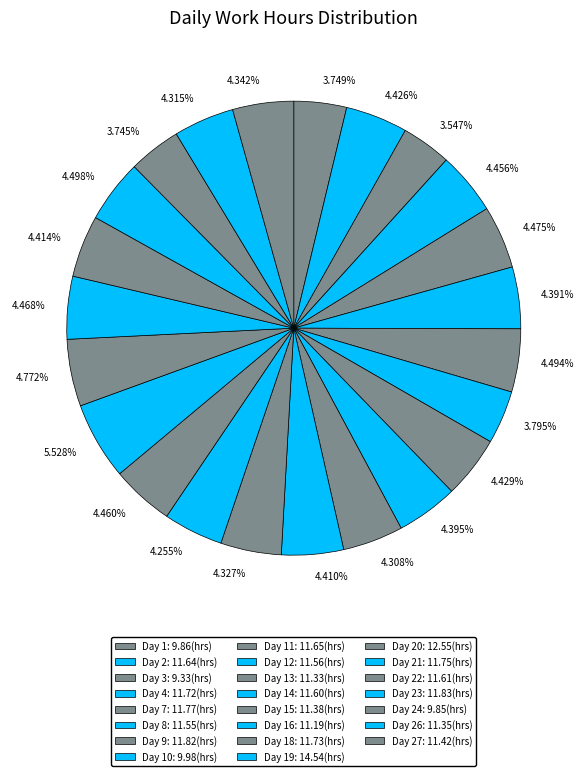

Approximately how many times larger is the value at 5.528% compared to 4.410%?

1.3